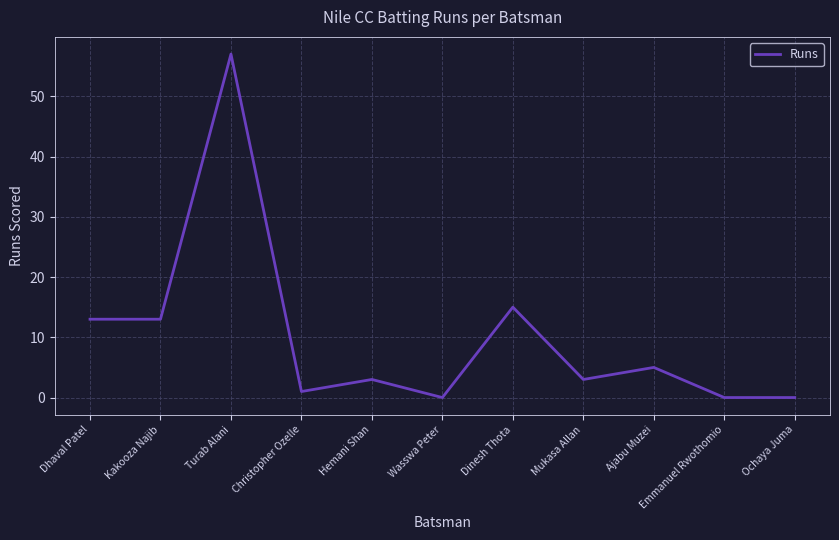

What position from the left is Dinesh Thota?

7